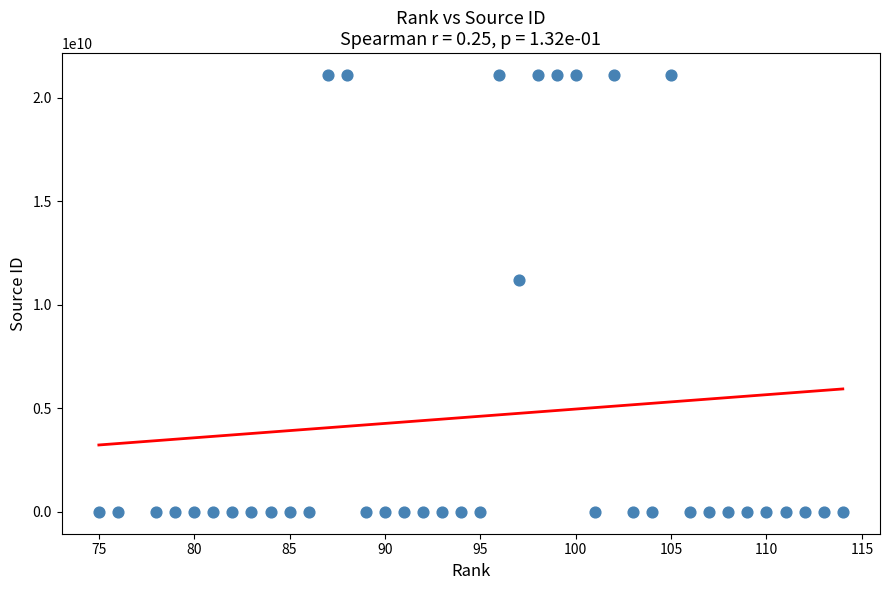

What Y value in the scatter plot is closest to 10550420787?

11200153541